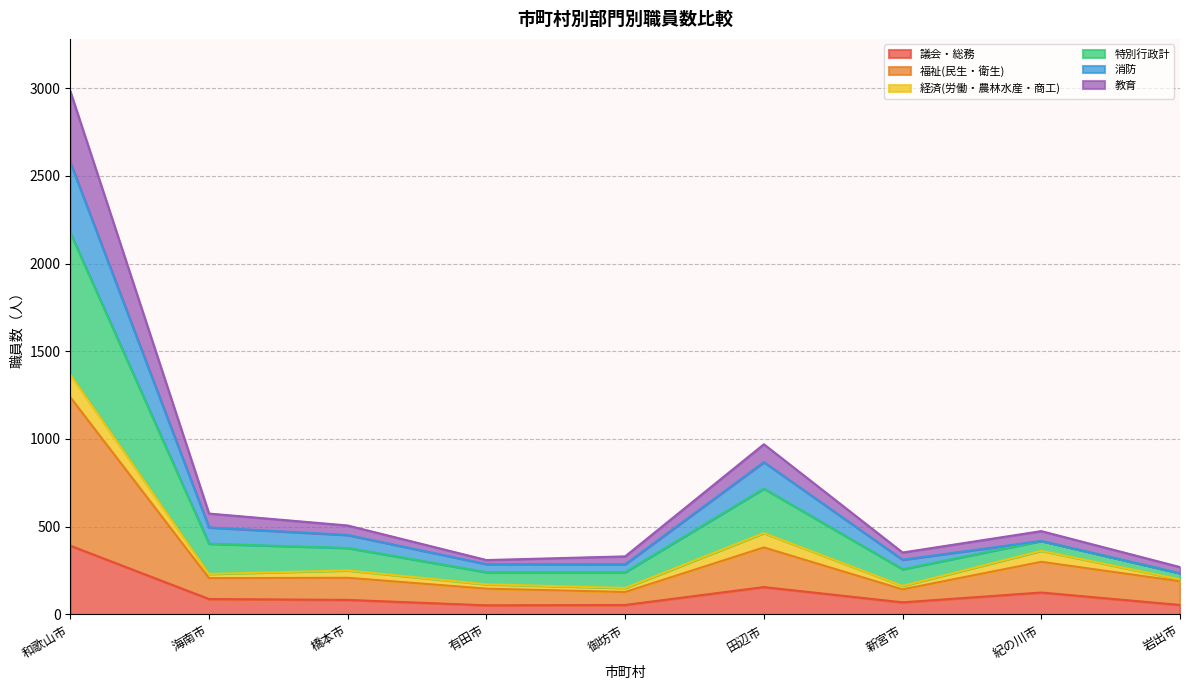

What are all the series names shown in the legend?

議会・総務, 福祉(民生・衛生), 経済(労働・農林水産・商工), 特別行政計, 消防, 教育